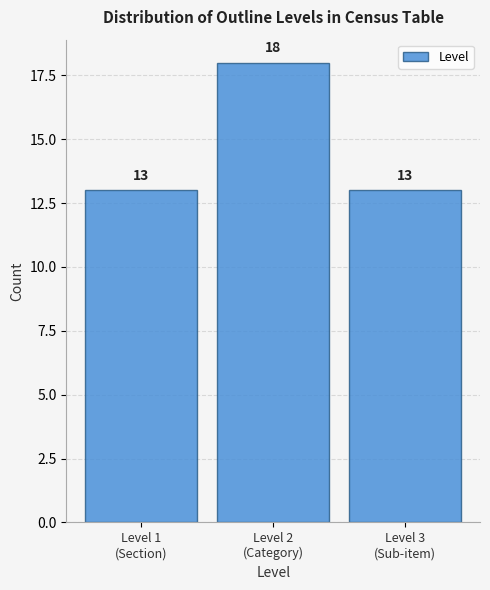

Reading right to left, what are all the values shown in this chart?

13	18	13